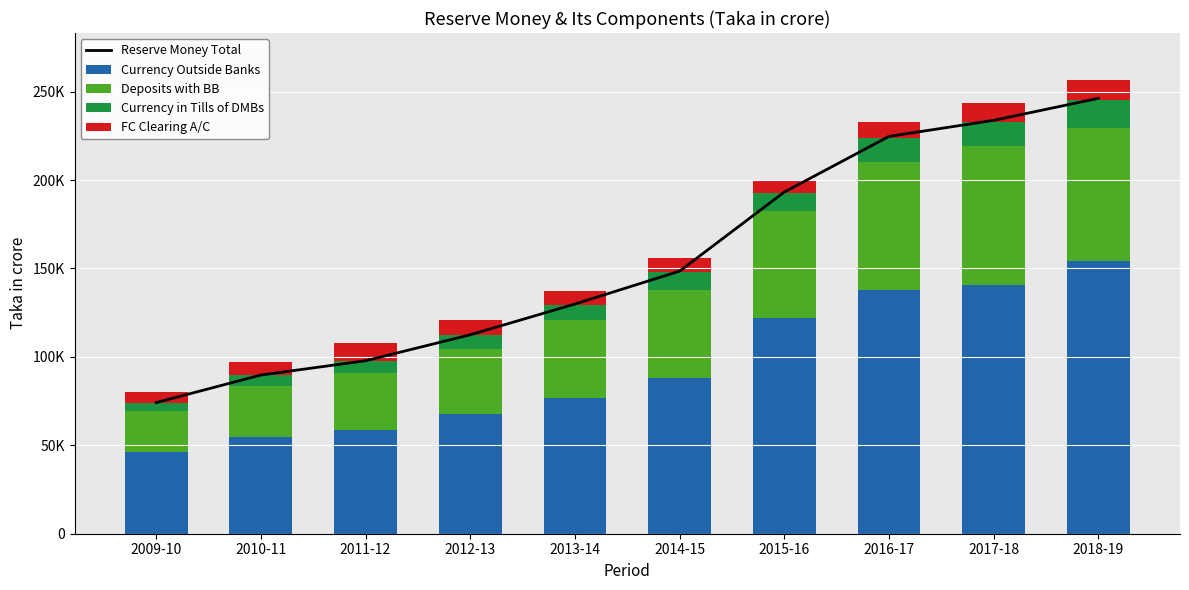

List the labels in order of Deposits with BB value, largest first.

2017-18, 2018-19, 2016-17, 2015-16, 2014-15, 2013-14, 2012-13, 2011-12, 2010-11, 2009-10